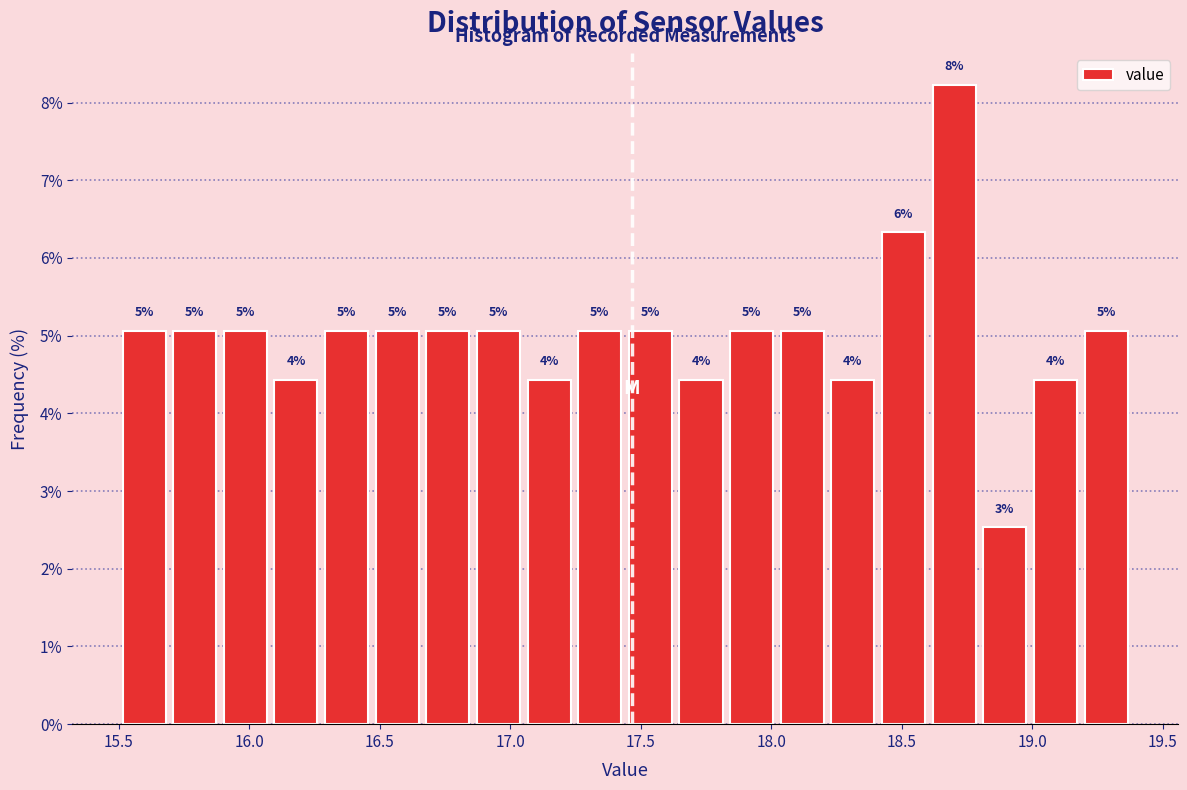

Around what value on the x-axis is the tallest bar? Give the approximate position of its centre, as read against the axis.

18.70